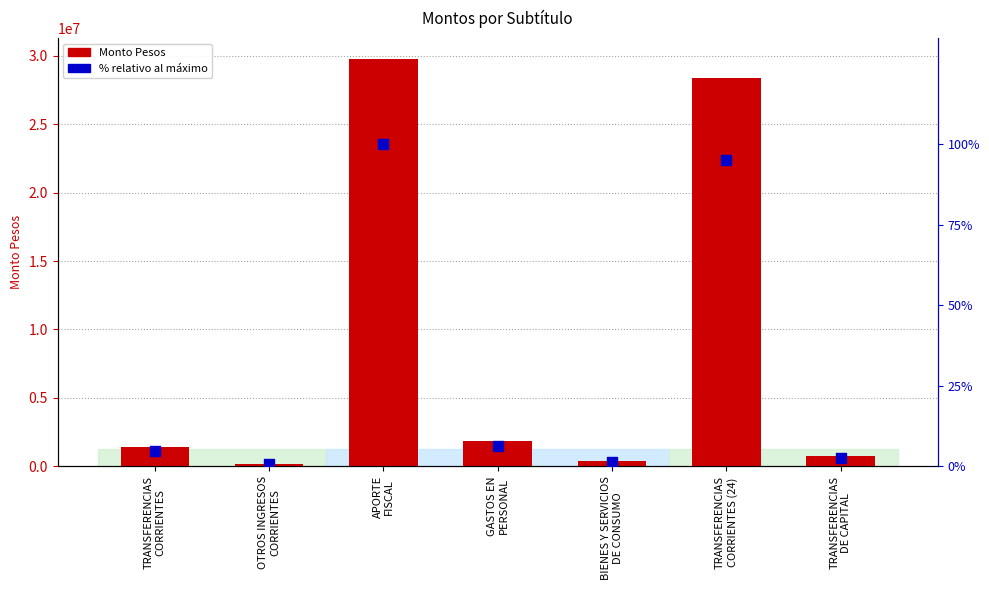

What is the total value across all series at OTROS INGRESOS
CORRIENTES?

200928.7